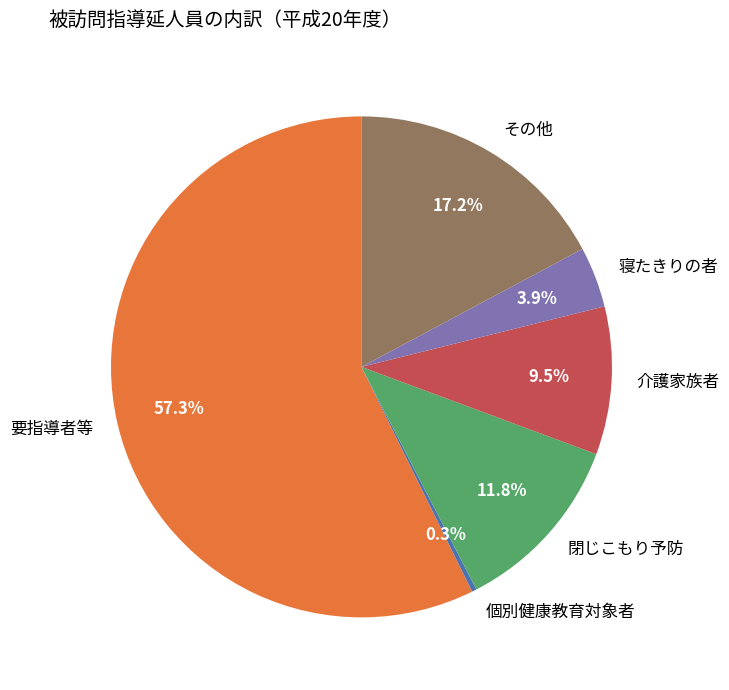

To the nearest percent, what portion does その他 represent?

17%